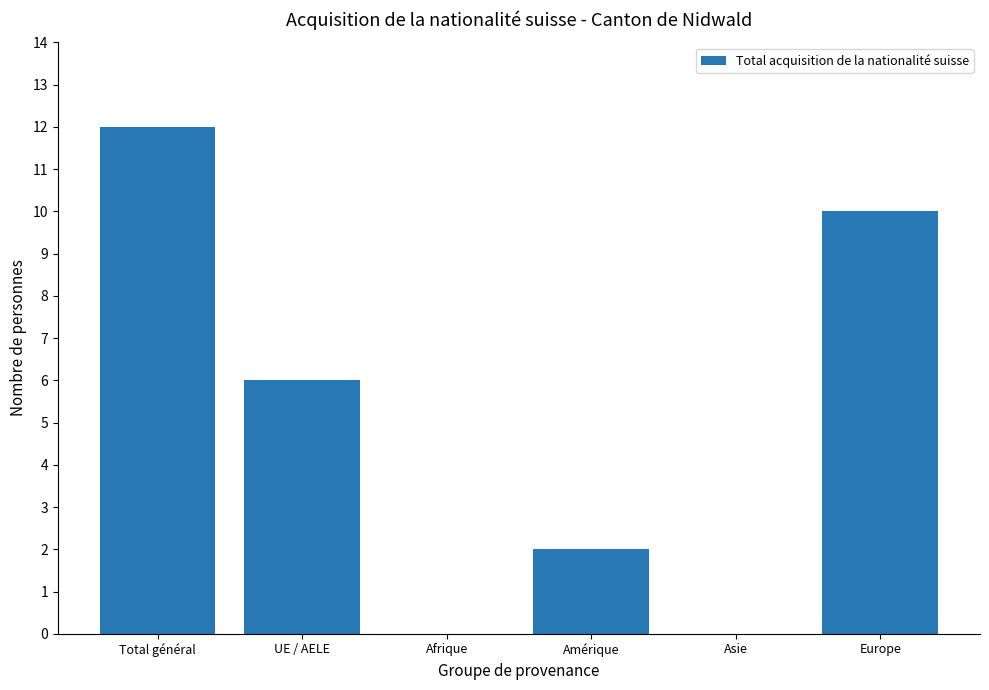

Are the bars horizontal?

No